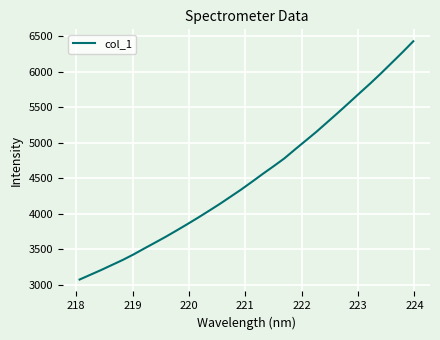

Count the number of values greater than 4452.

16